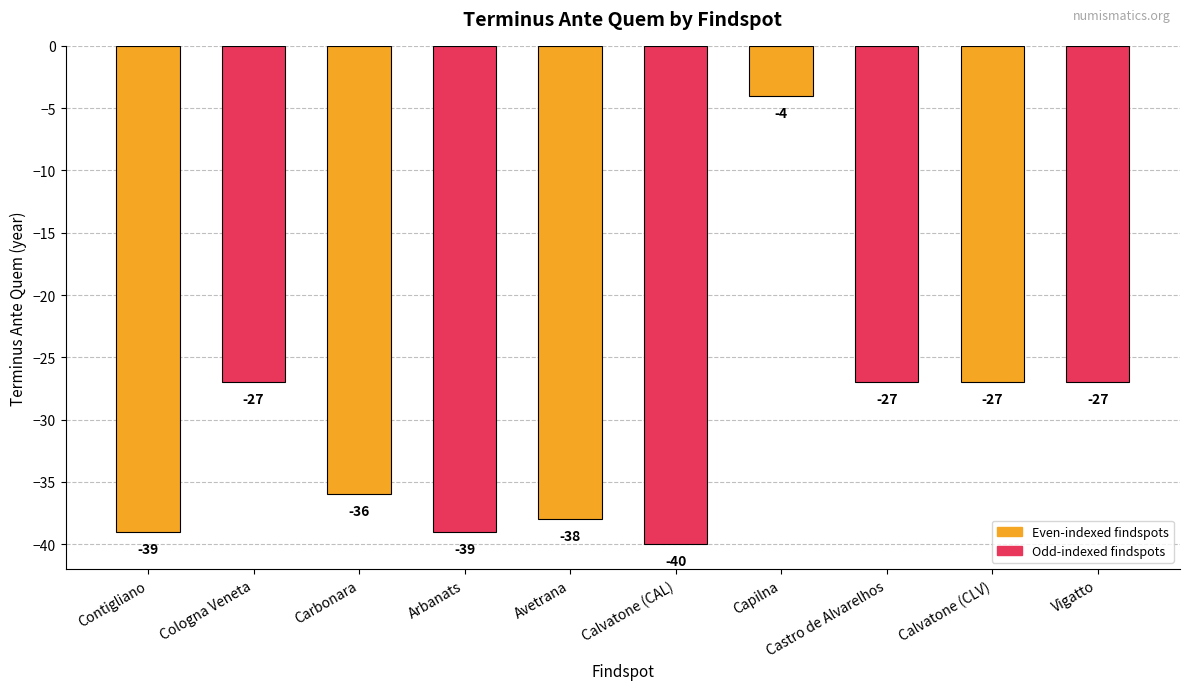

What is the sum of all values?

-304